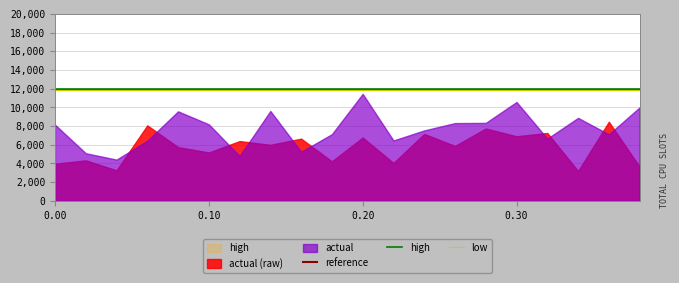

True or false: low and high intersect in this chart.

False